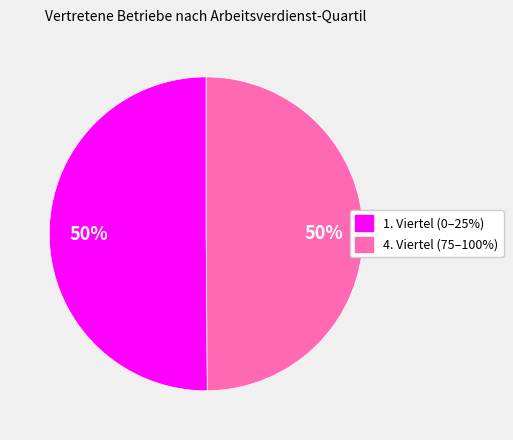

To the nearest percent, what is the average slice percentage?

50%